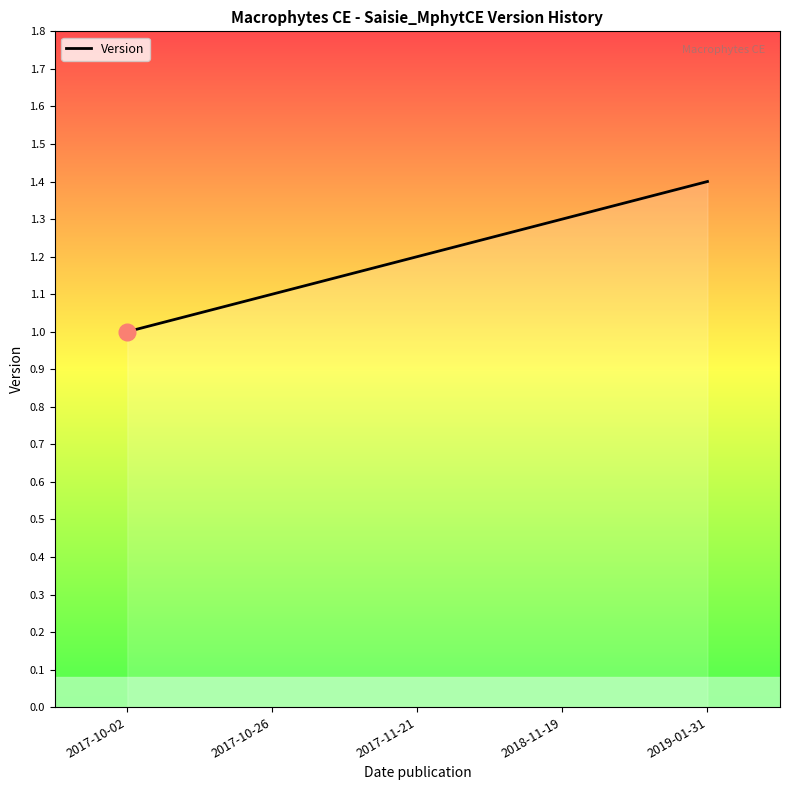

True or false: the data has more than 1 interior local peaks.

False